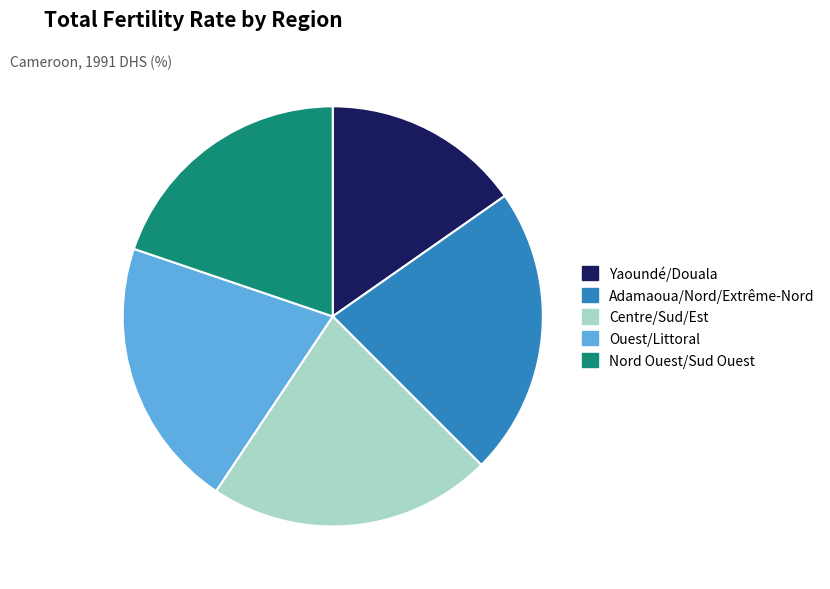

Is there any slice that represents more than half of the pie?

No